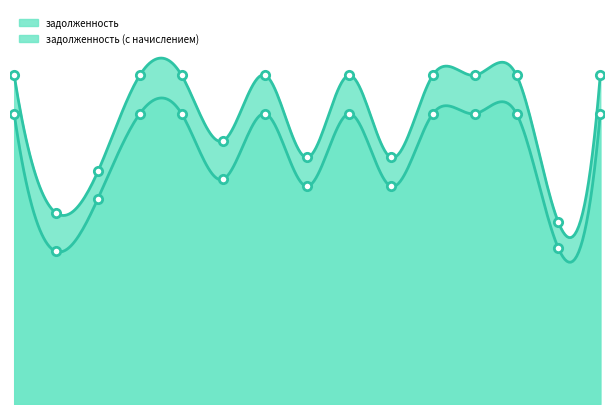

How many interior local peaks does the задолженность (с начислением) series have?

2